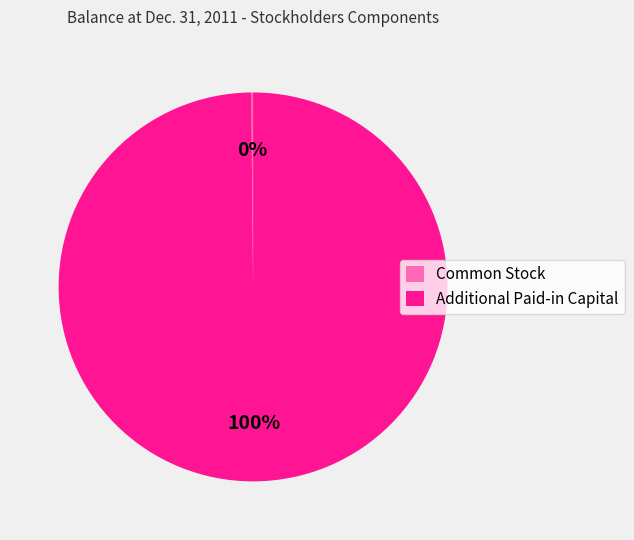

Which slice is the largest?

Additional Paid-in Capital